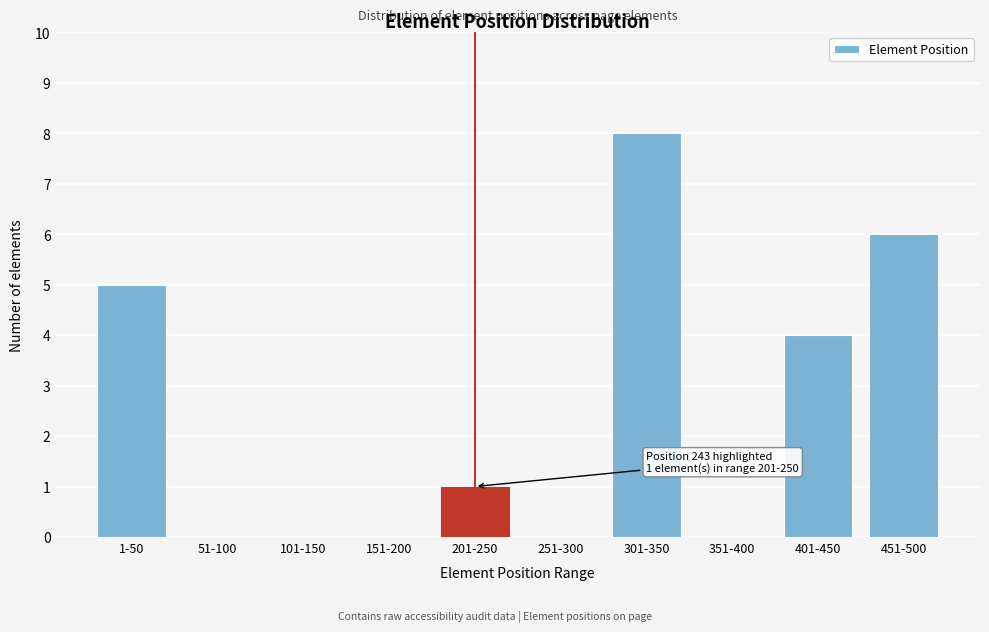

Reading left to right, transcribe all the data shown in this chart.

1-50=5	51-100=0	101-150=0	151-200=0	201-250=1	251-300=0	301-350=8	351-400=0	401-450=4	451-500=6